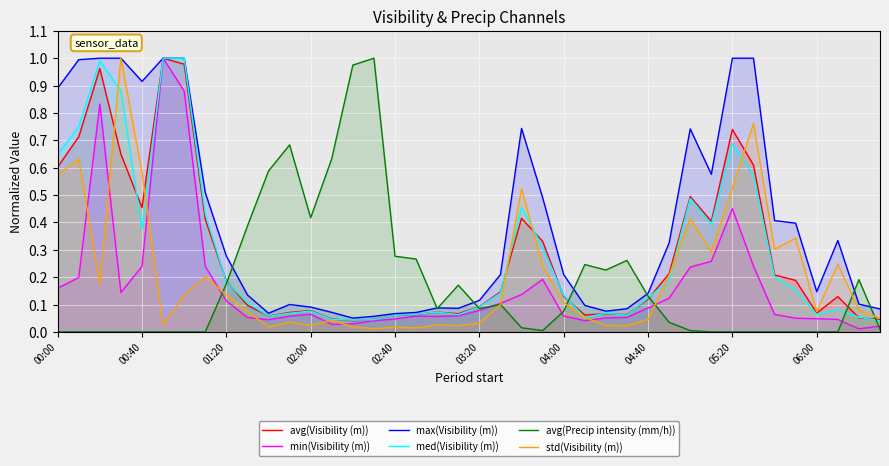

True or false: avg(Visibility (m)) has a value of 0.8 at 00:40.

False